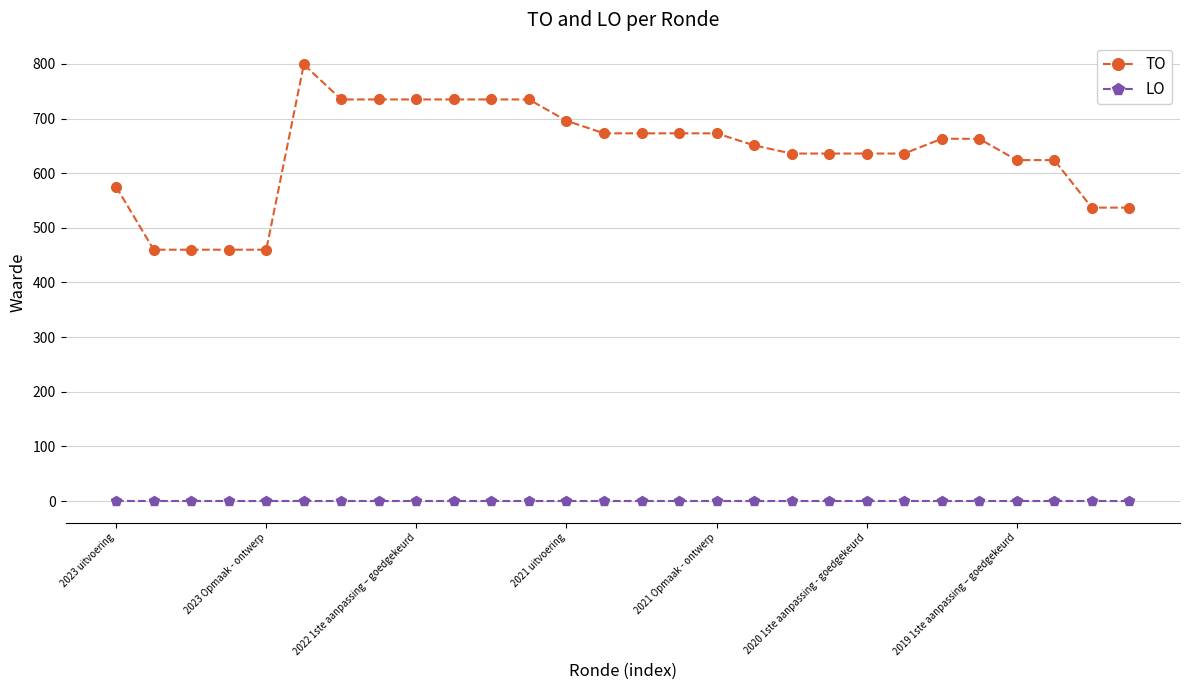

How many lines are shown in the chart?

2